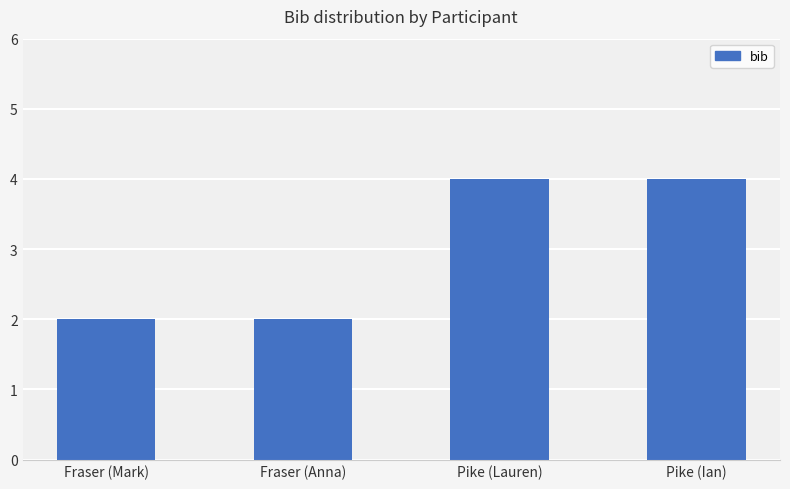

What position from the left is Fraser (Mark)?

1